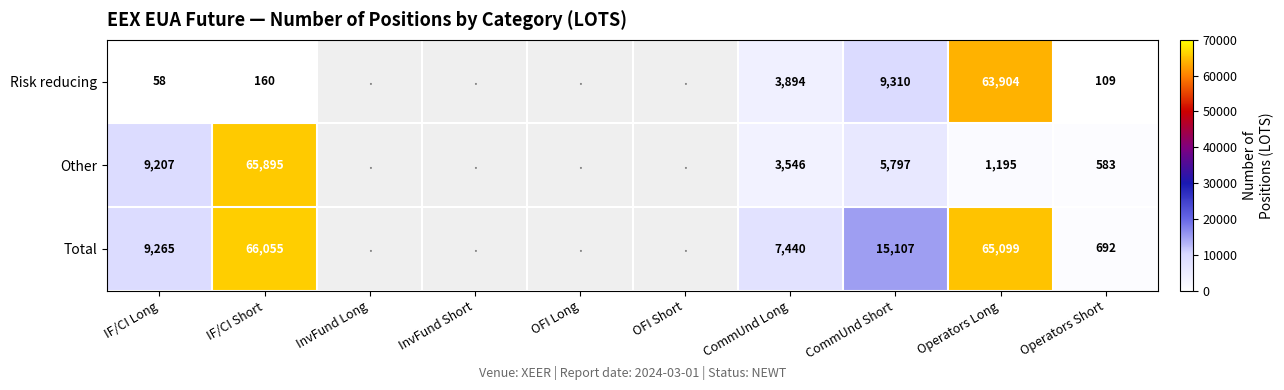

What is the sum of the Other values at CommUnd Long and Operators Long?

4741